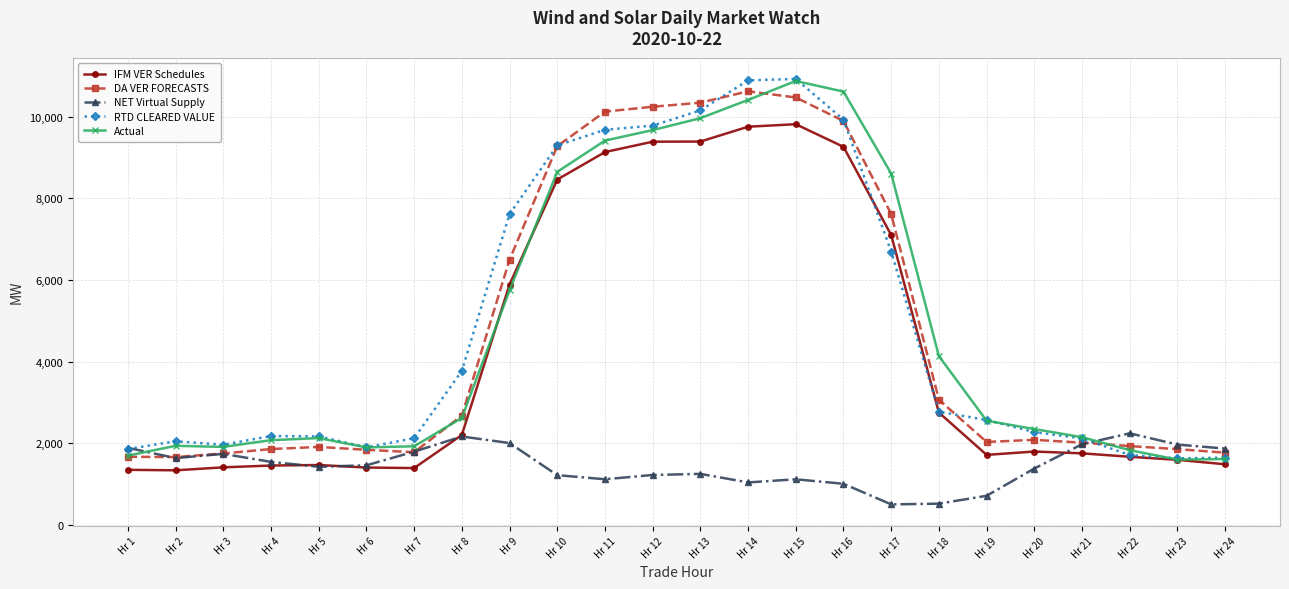

What is the spread (max minus min) of values at Hr 3?

553.0